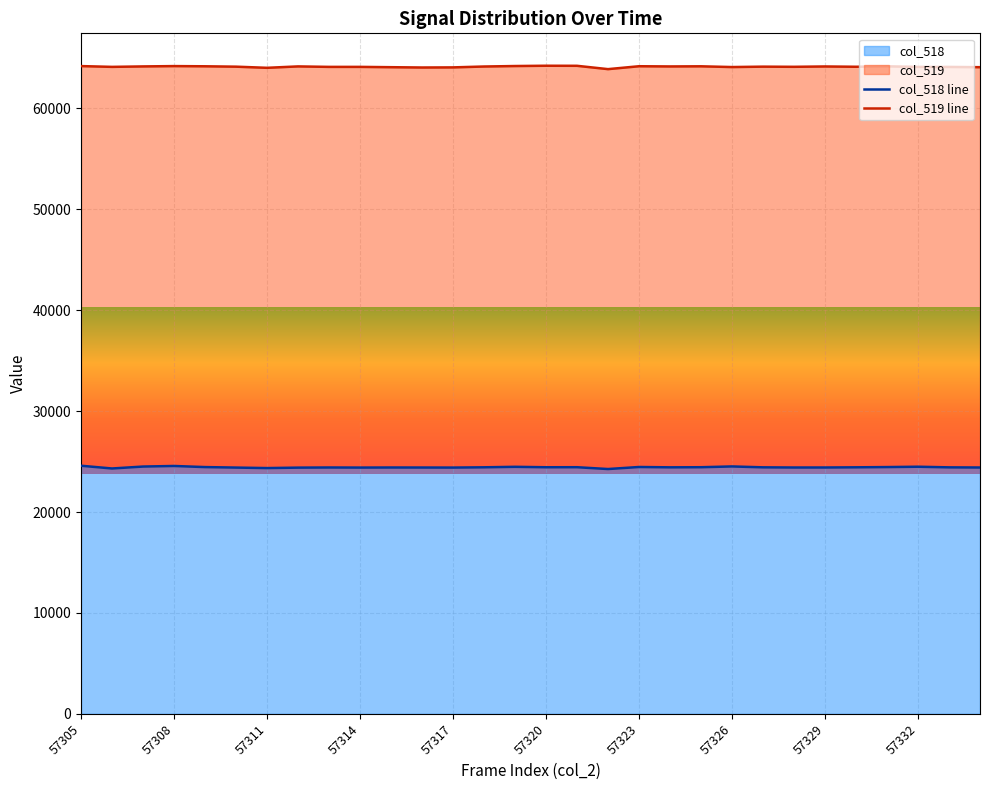

How many data points are less than 24429?

14